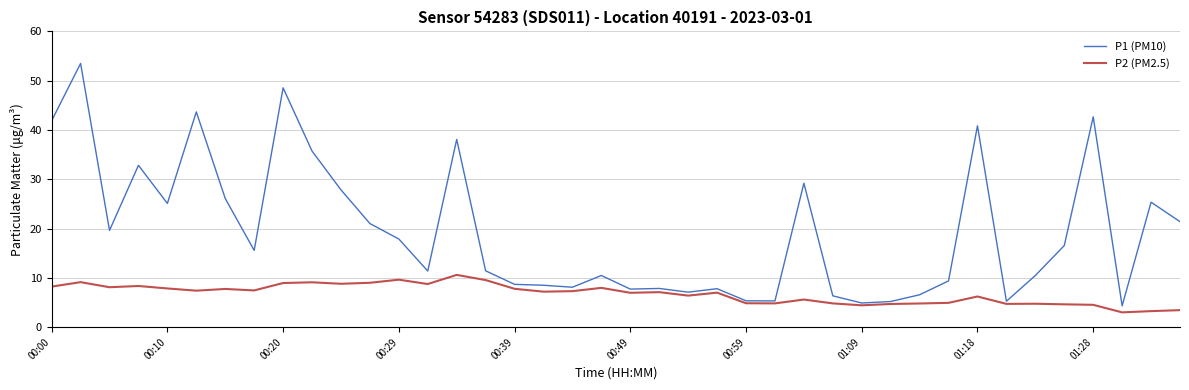

What is the highest value of the P1 (PM10) series?

53.5